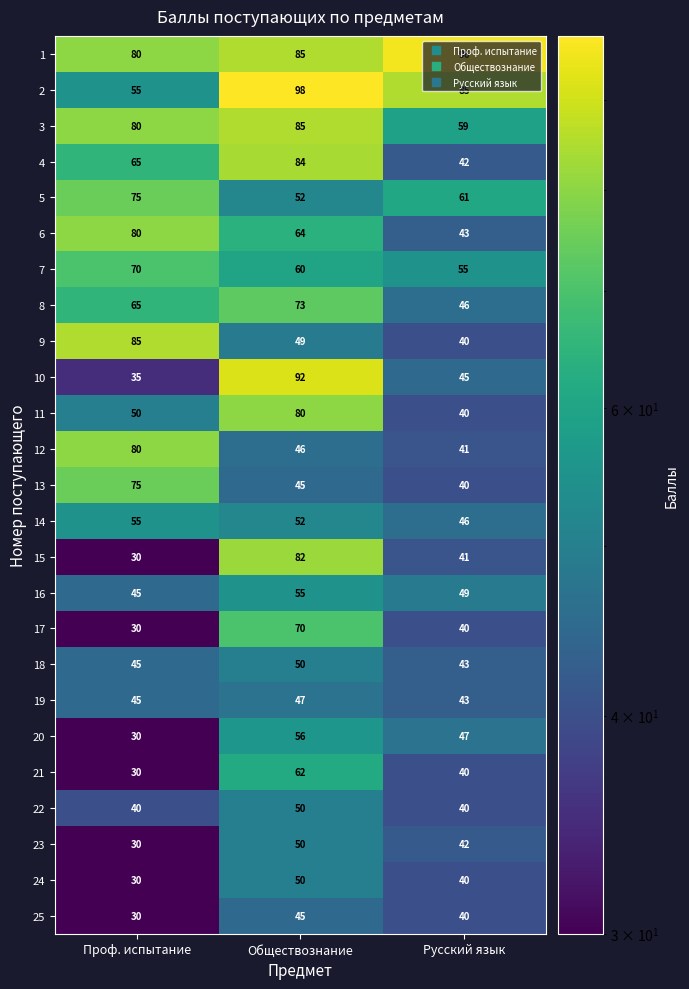

Between Проф. испытание and Обществознание, which series saw the biggest shift?

10